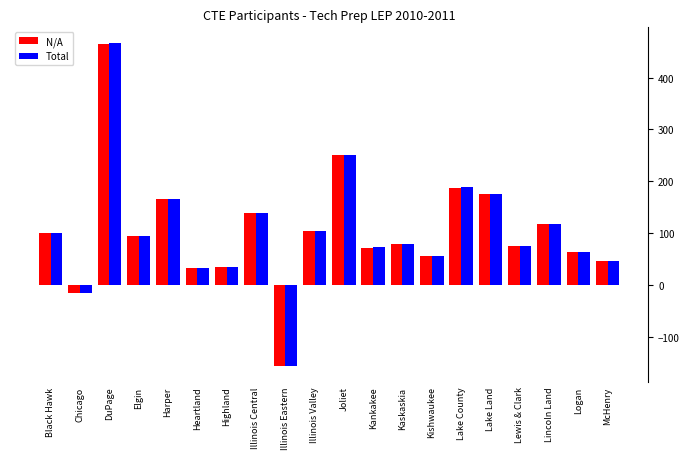

How many values in the Total series are below 95?

10